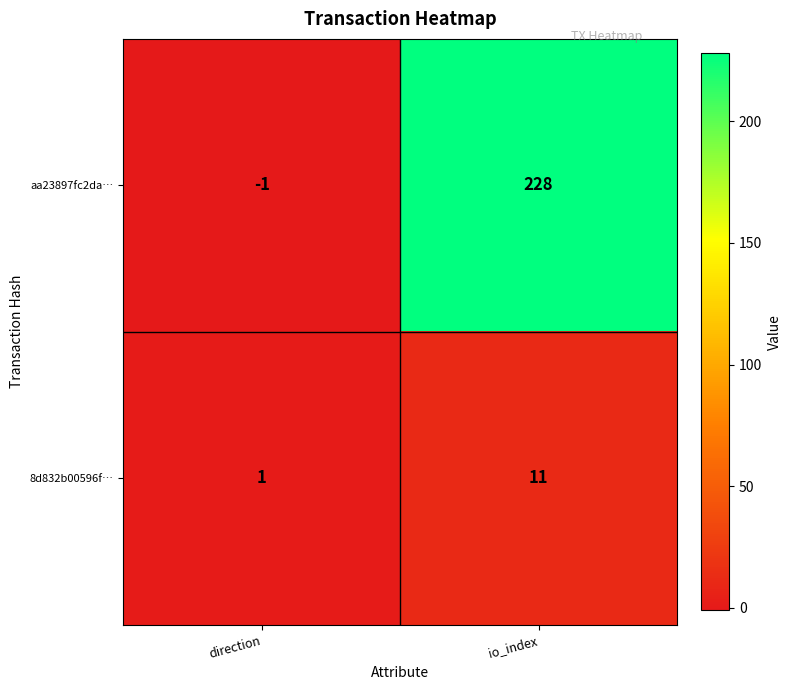

Rank the categories by 8d832b00596f… value from highest to lowest.

io_index, direction